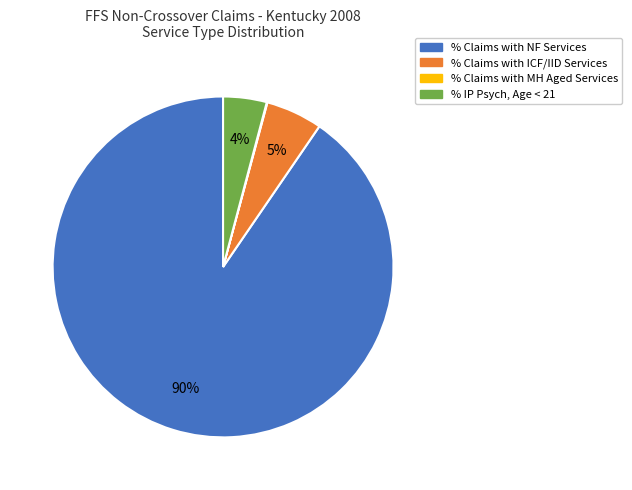

Is the sum of % Claims with NF Services and % IP Psych, Age < 21 greater than half?

Yes